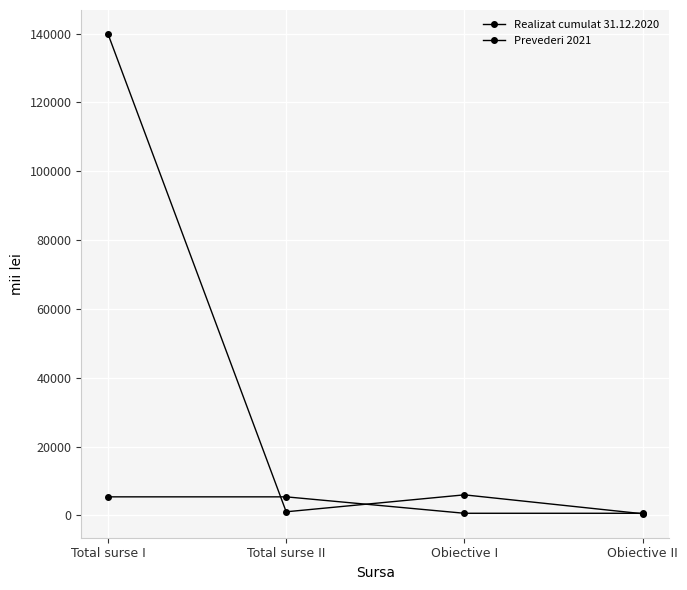

The Realizat cumulat 31.12.2020 series shows 1991 at Total surse II. True or false?

False